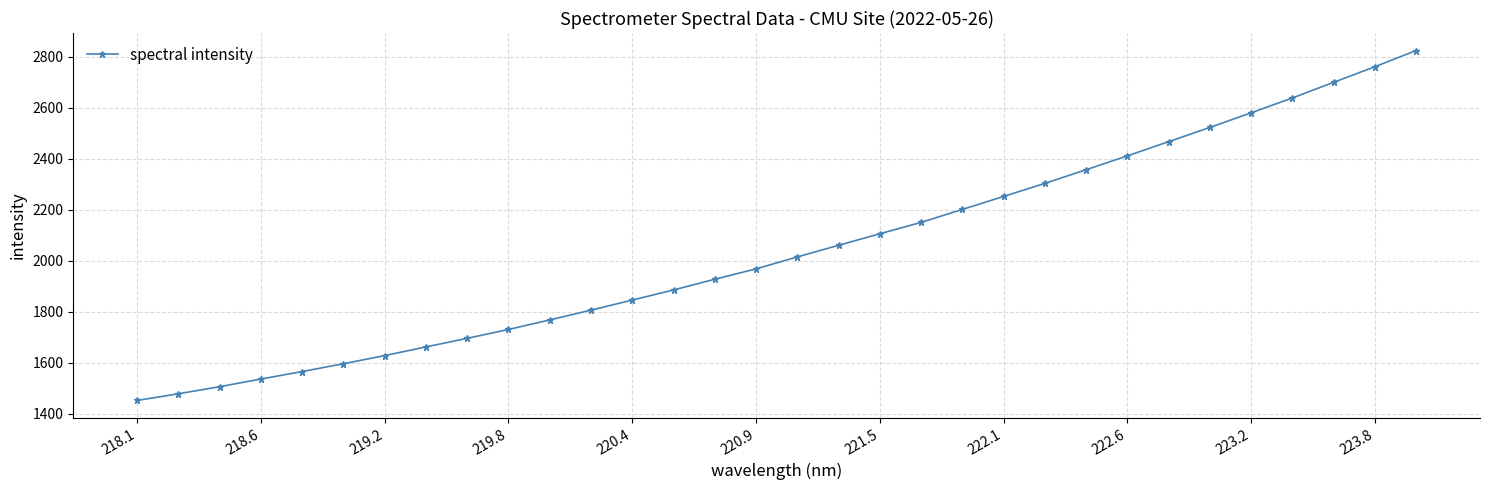

What is the minimum value shown in the chart?

1452.7